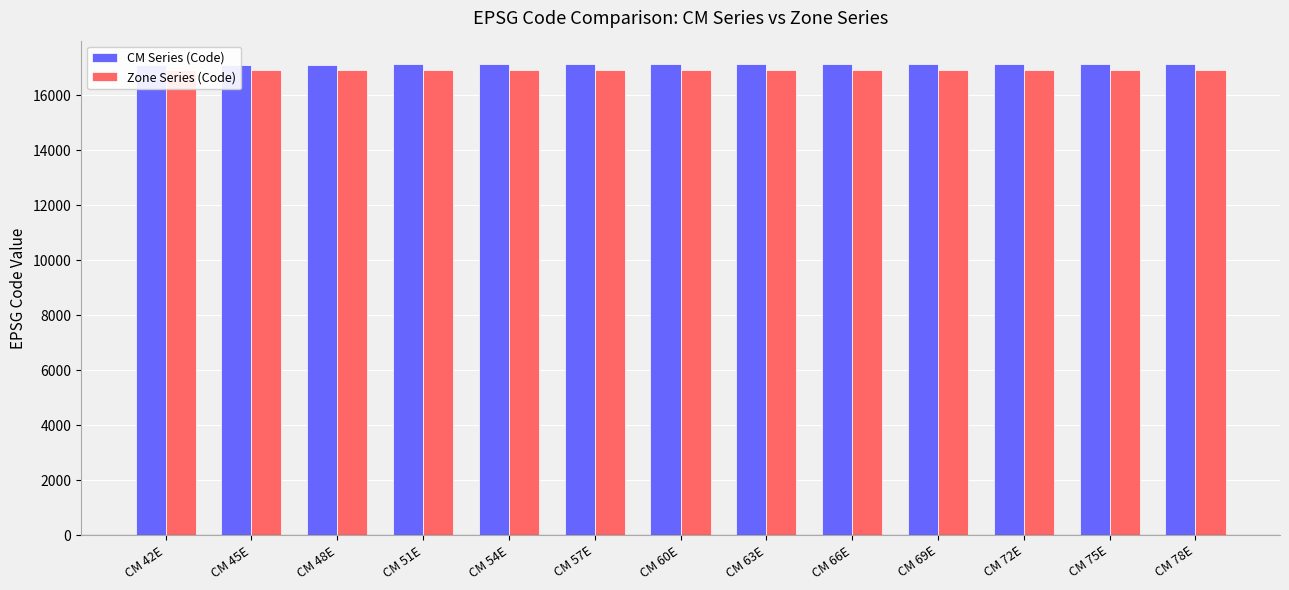

The Zone Series (Code) series shows 30296 at CM 57E. True or false?

False